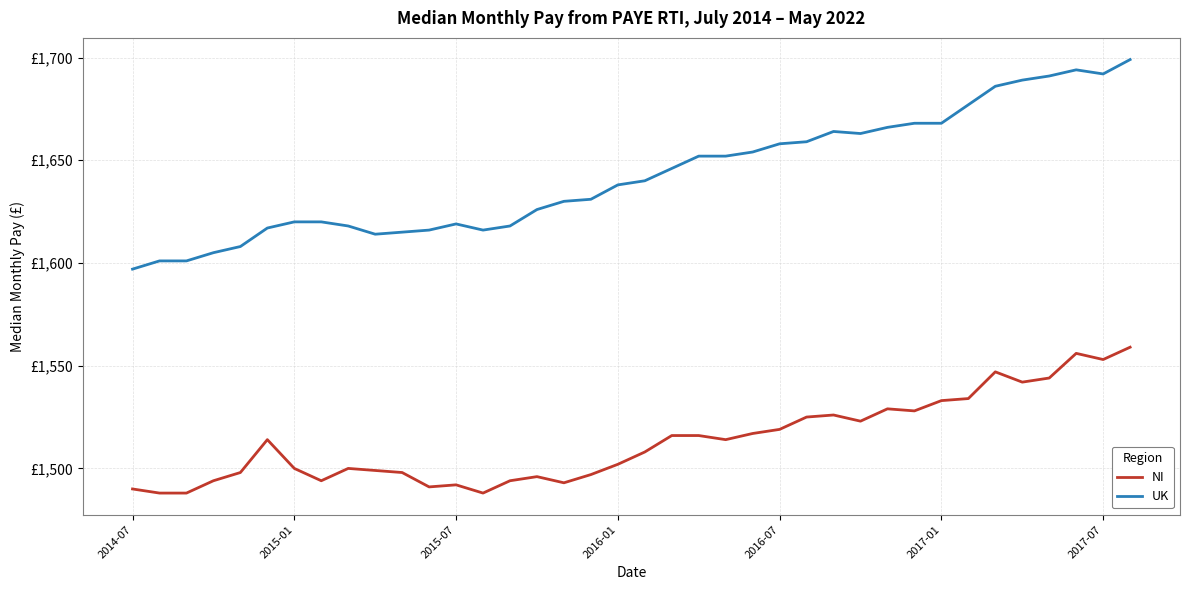

In UK, how many points are lower than both neighbors (excluding endpoints)?

4